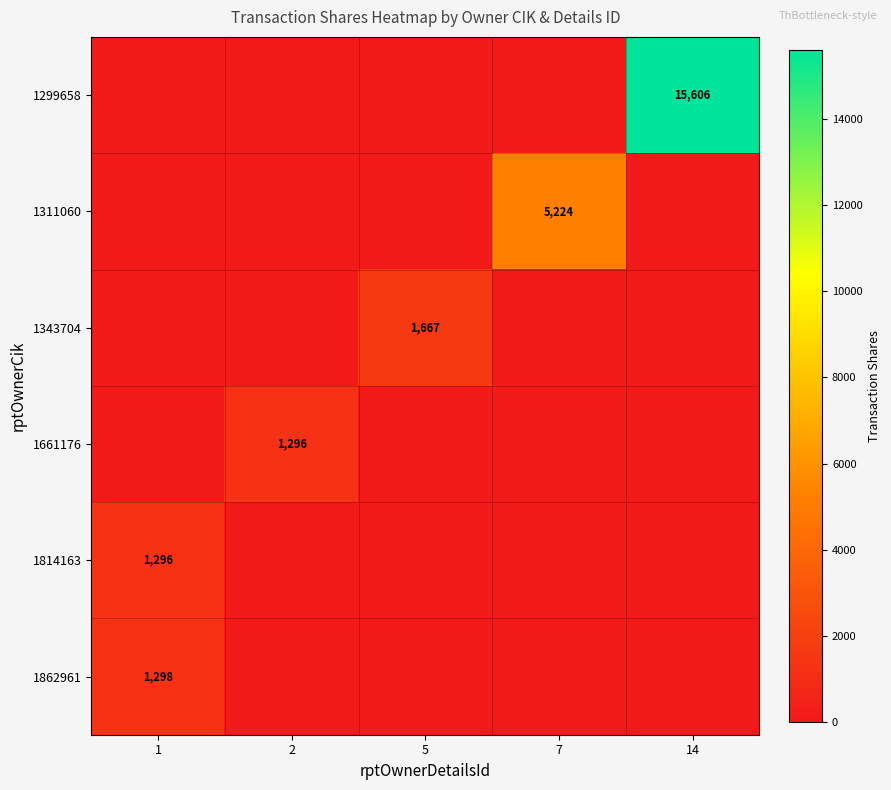

True or false: 1661176 has a value of 1296 at 2.

True